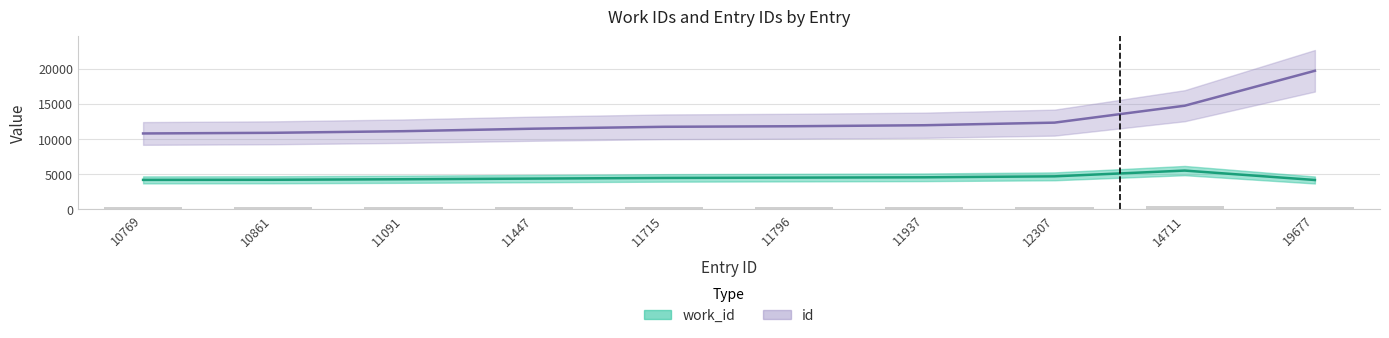

Which series has the largest total across all categories?

id